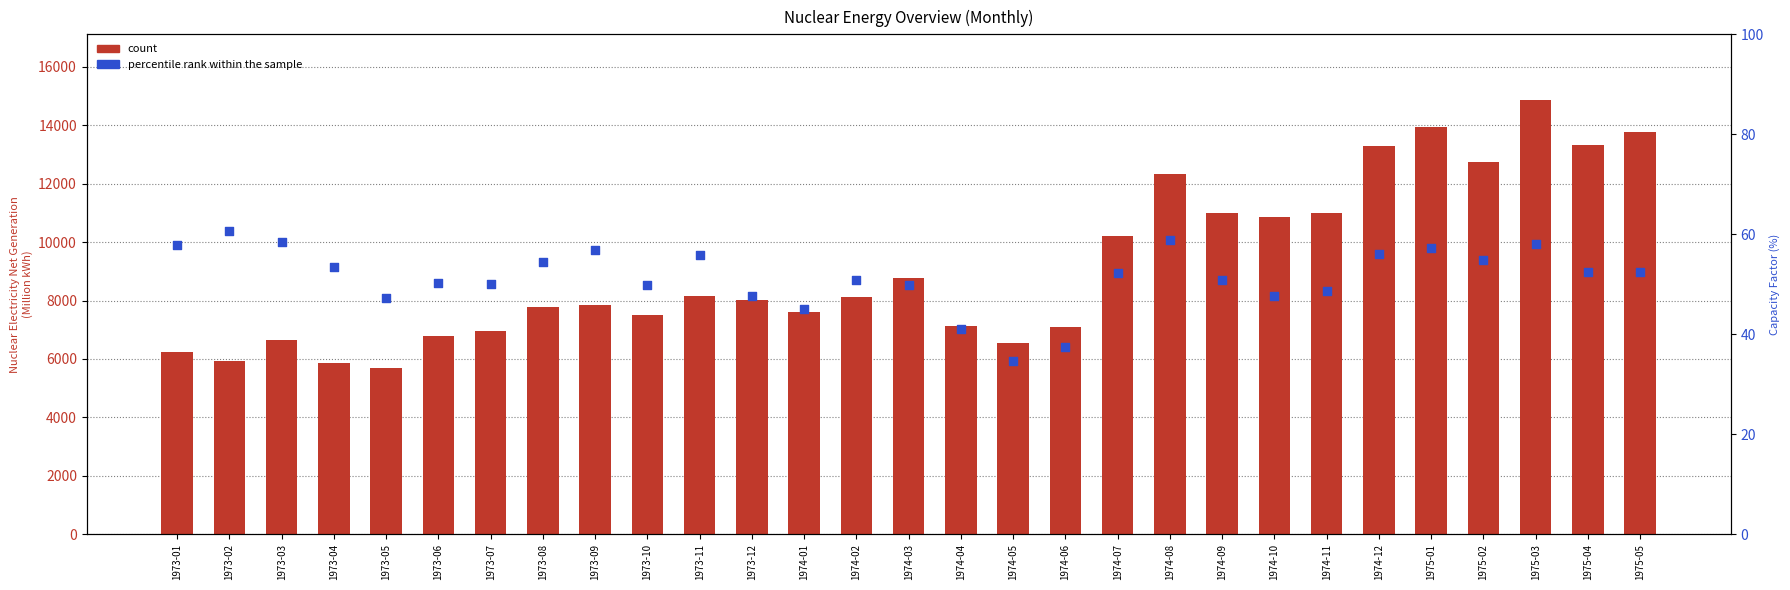

At which category is the sum across all series the highest?

1975-03